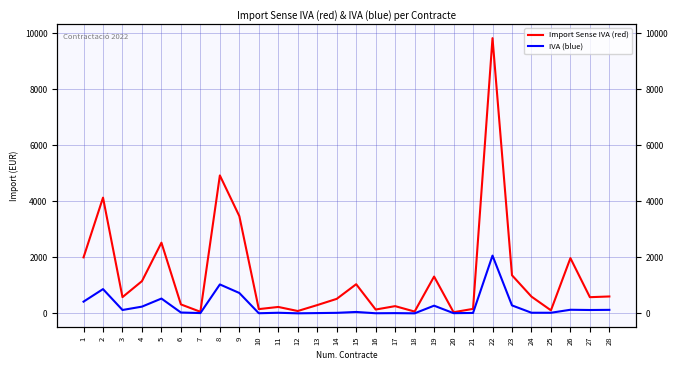

What is the value of the Import Sense IVA (red) point at the 20th from the left?

42.3